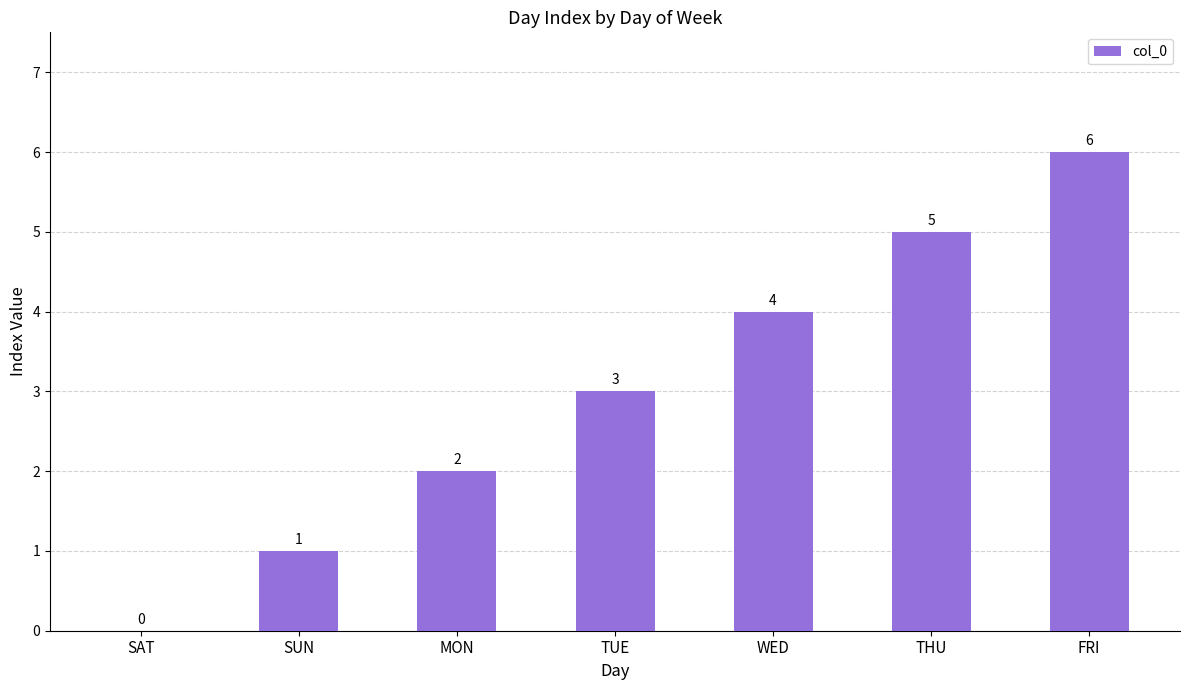

What is the difference between the values at WED and THU?

1